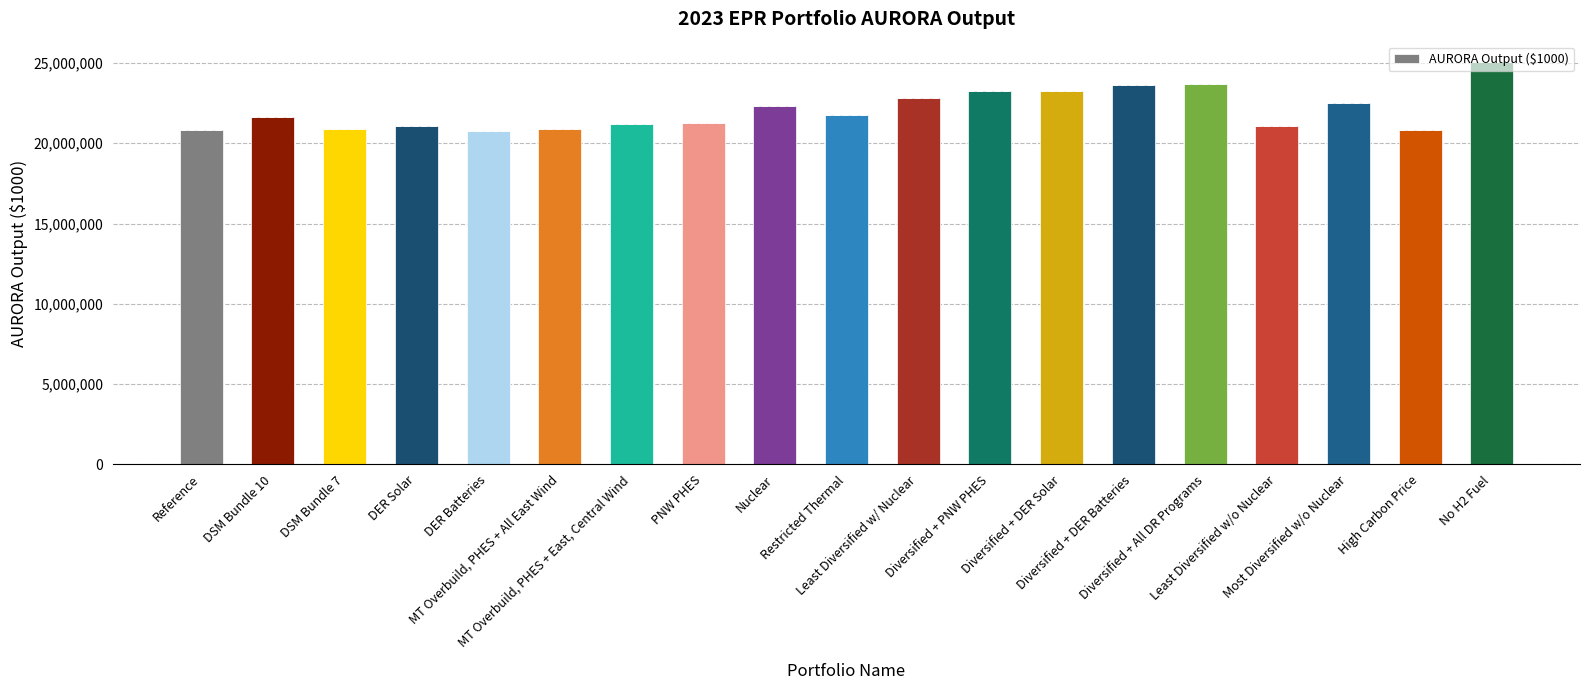

Where is the data nearest to the value 22919783?

Least Diversified w/ Nuclear